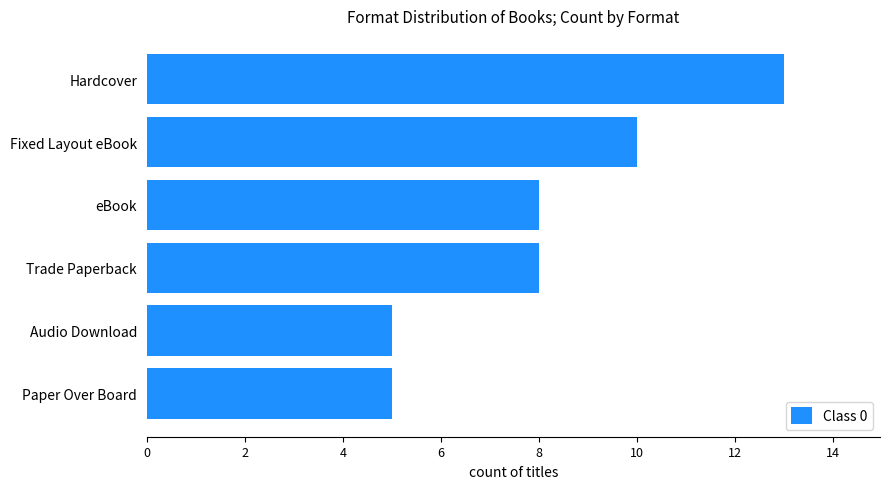

What is the ratio of the value at Trade Paperback to the value at Paper Over Board?

1.6